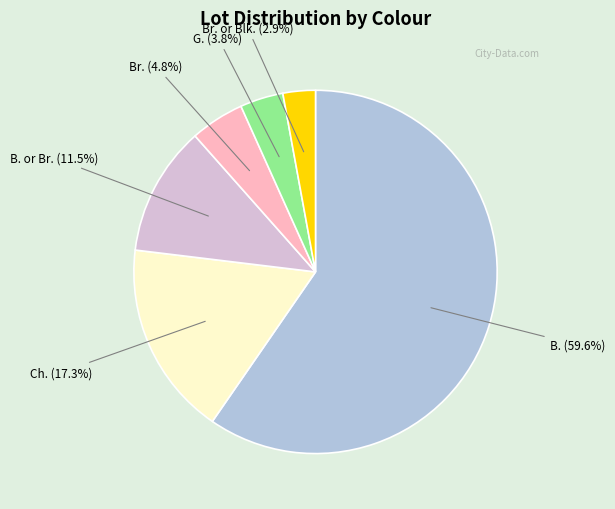

Is there a majority slice in this chart?

Yes